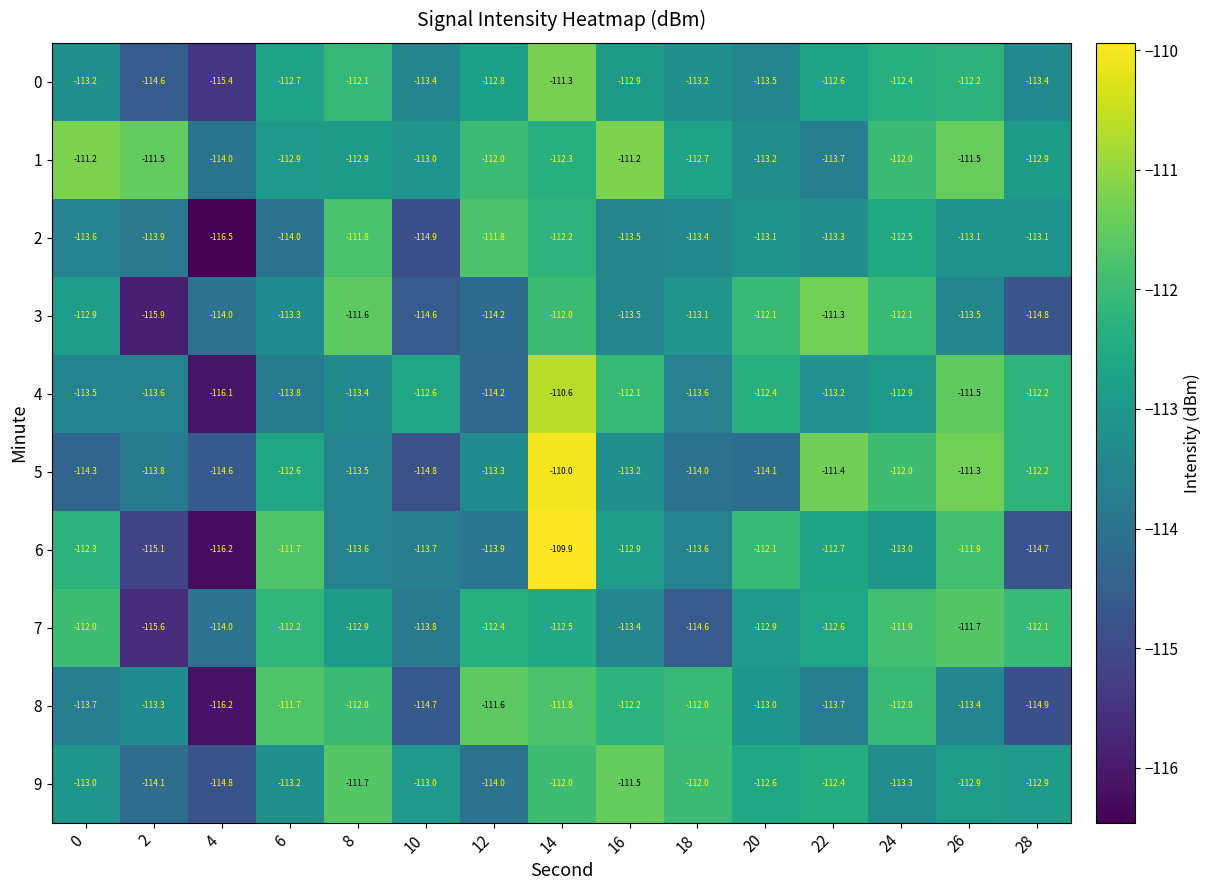

What is the total value across all series at 2?

-1141.4